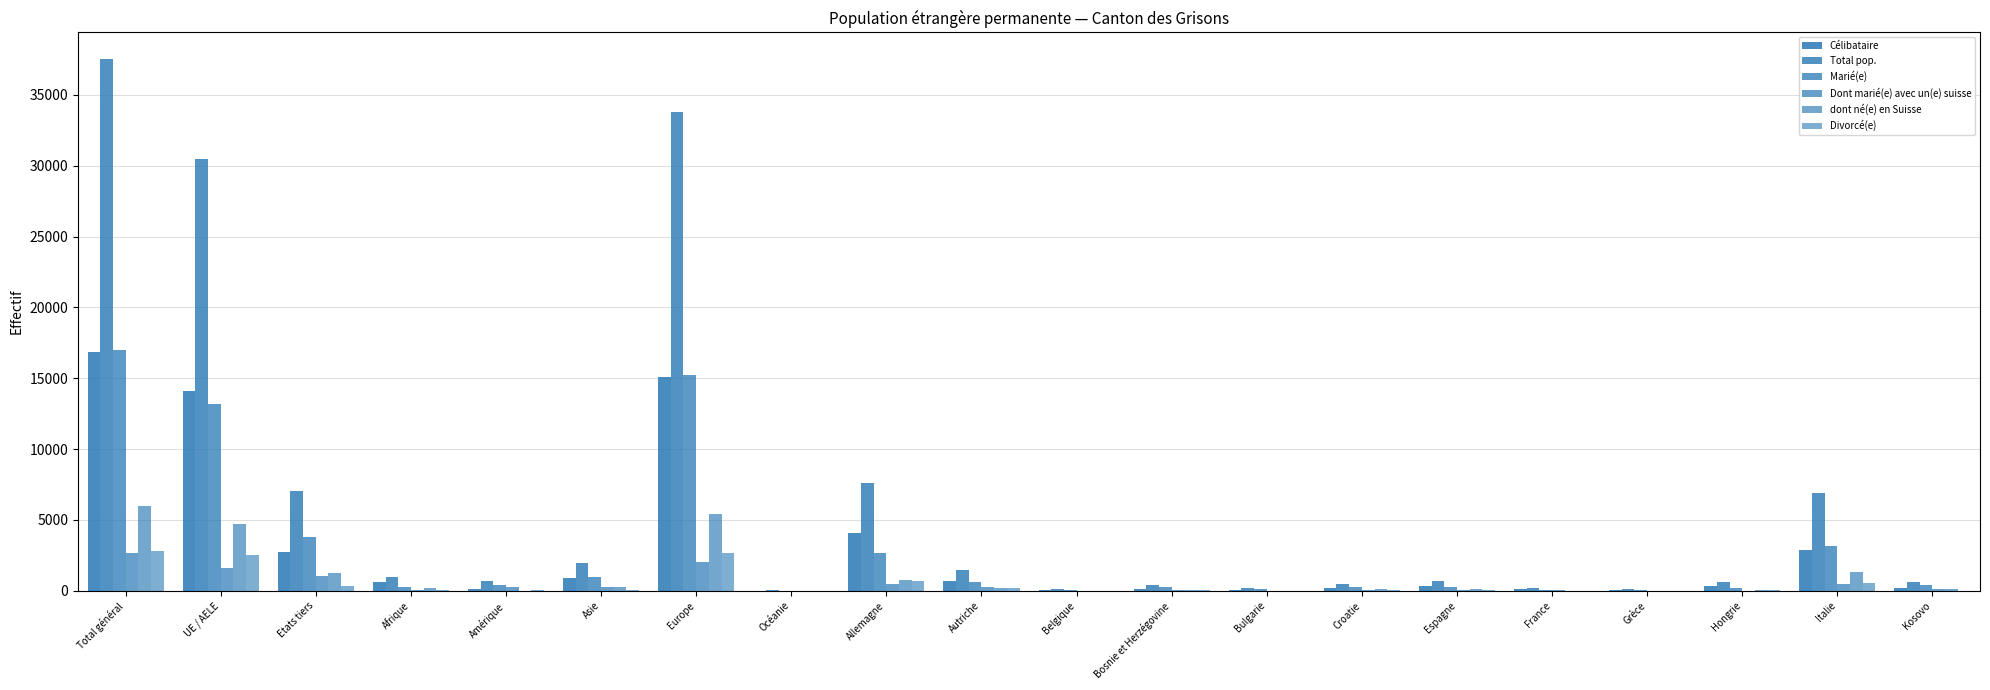

Count the number of data series in this chart.

6